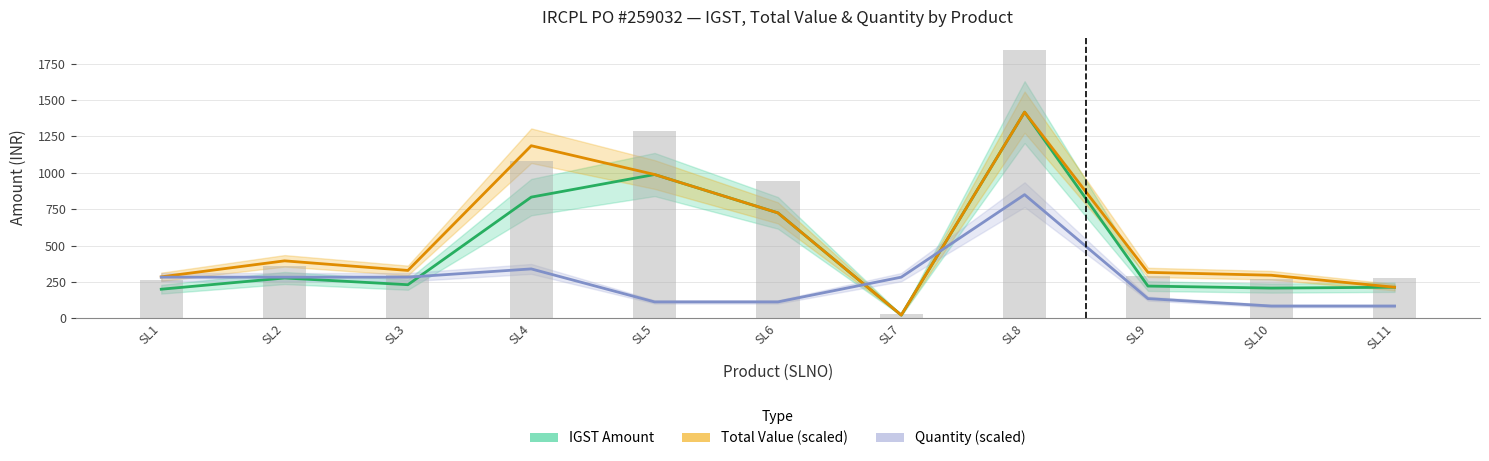

At which category is the sum across all series the highest?

SL8